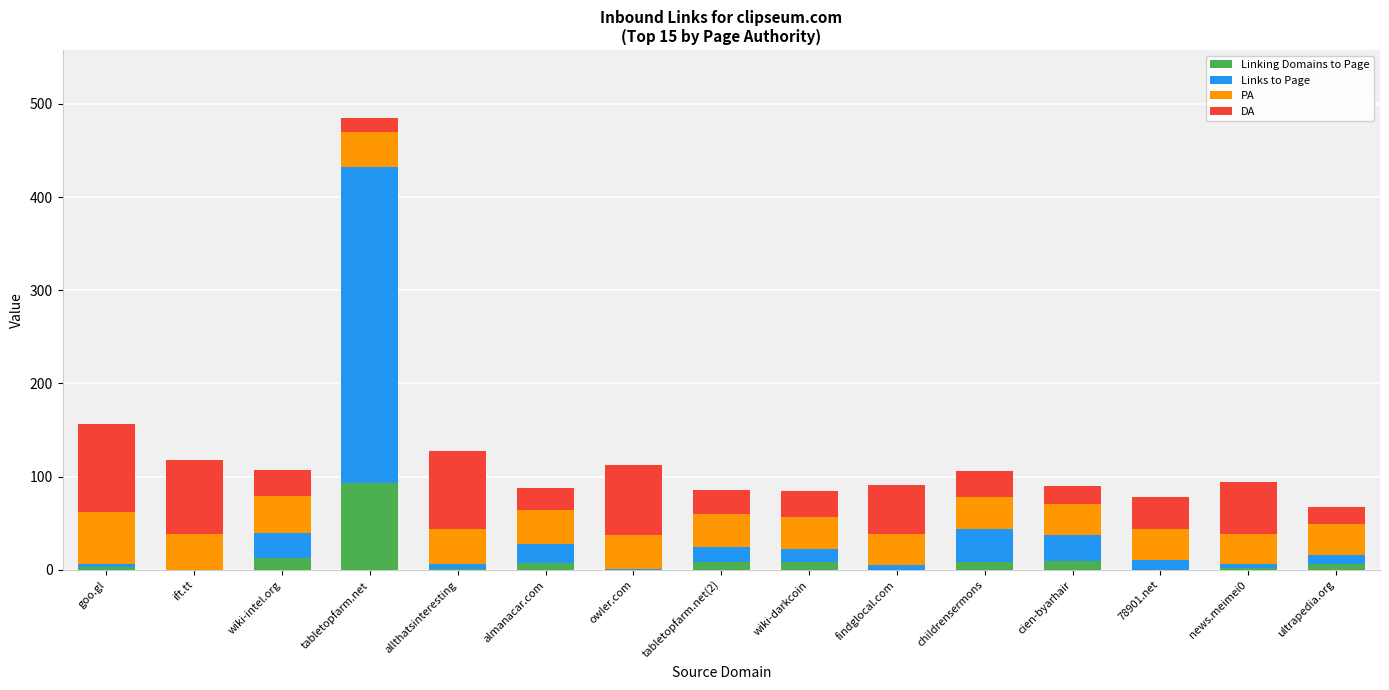

At which category is the sum across all series the highest?

tabletopfarm.net